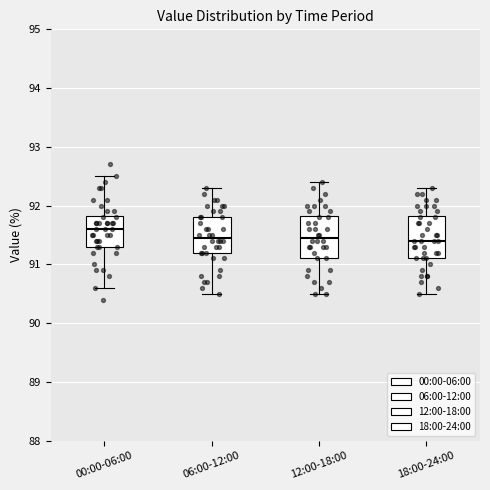

Which box has the highest median line?

00:00-06:00